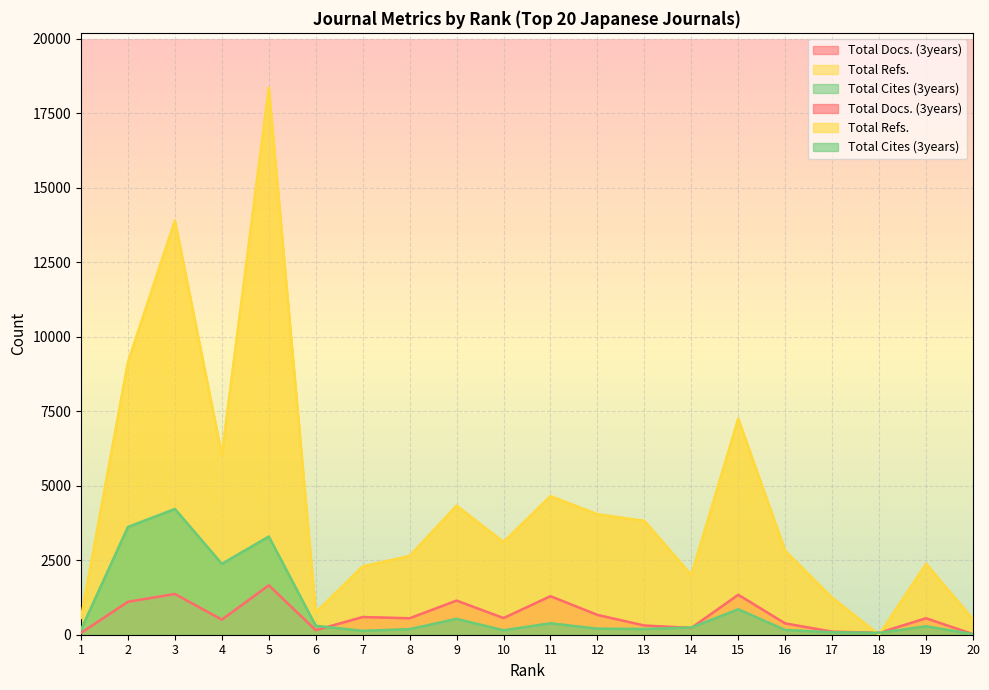

How many values in the Total Refs. series exceed 3110?

9